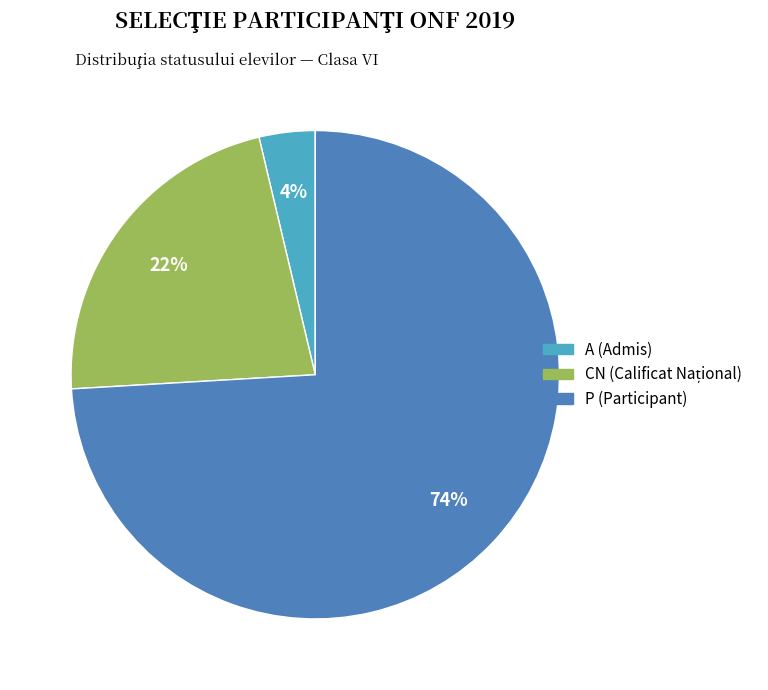

Count the number of slices in the pie.

3